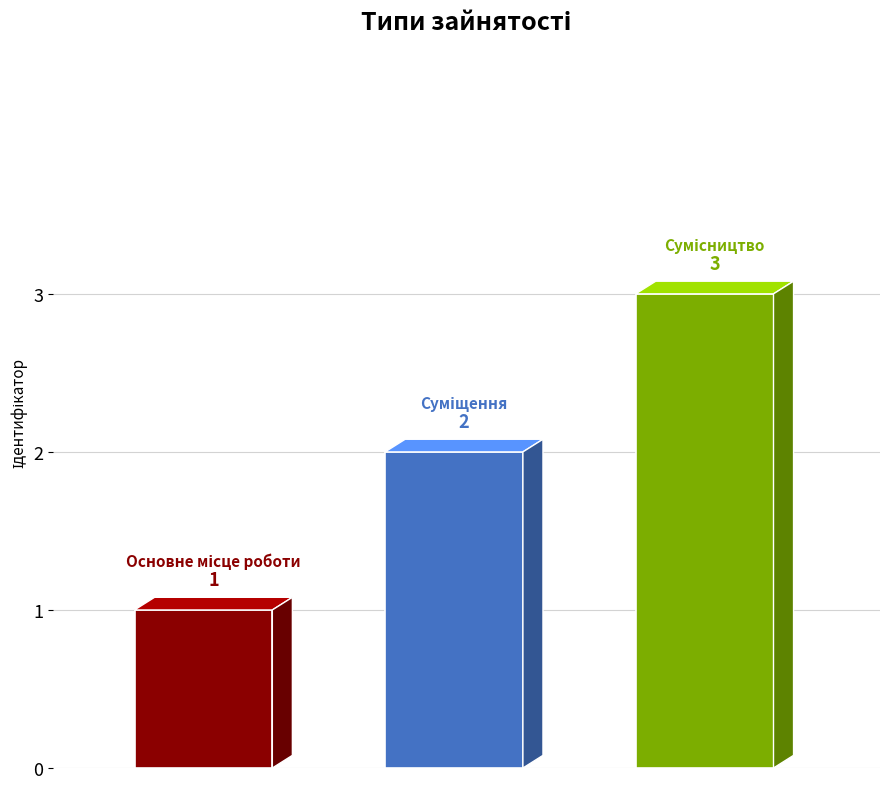

Is it true that the value at Суміщення is 4?

False